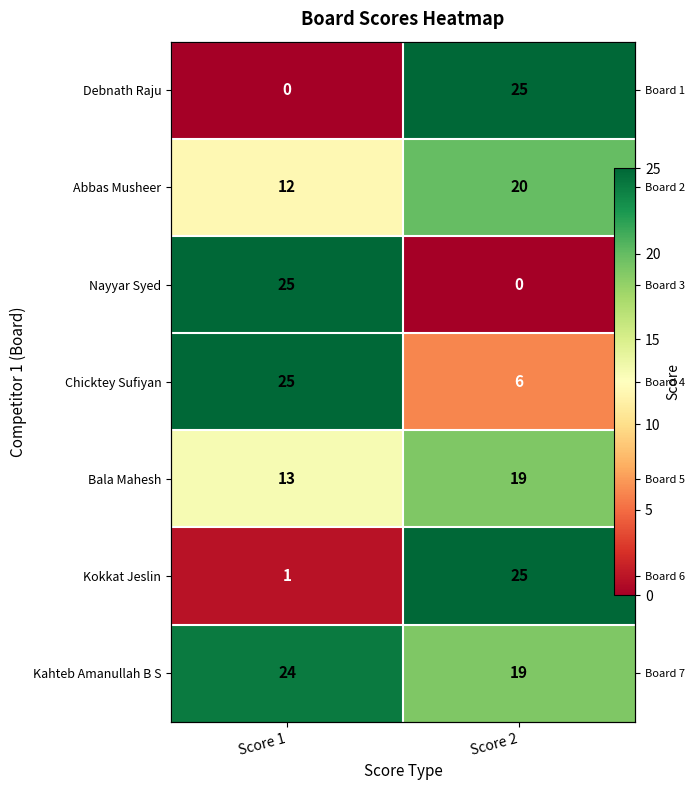

At which category is the sum across all series the highest?

Score 2